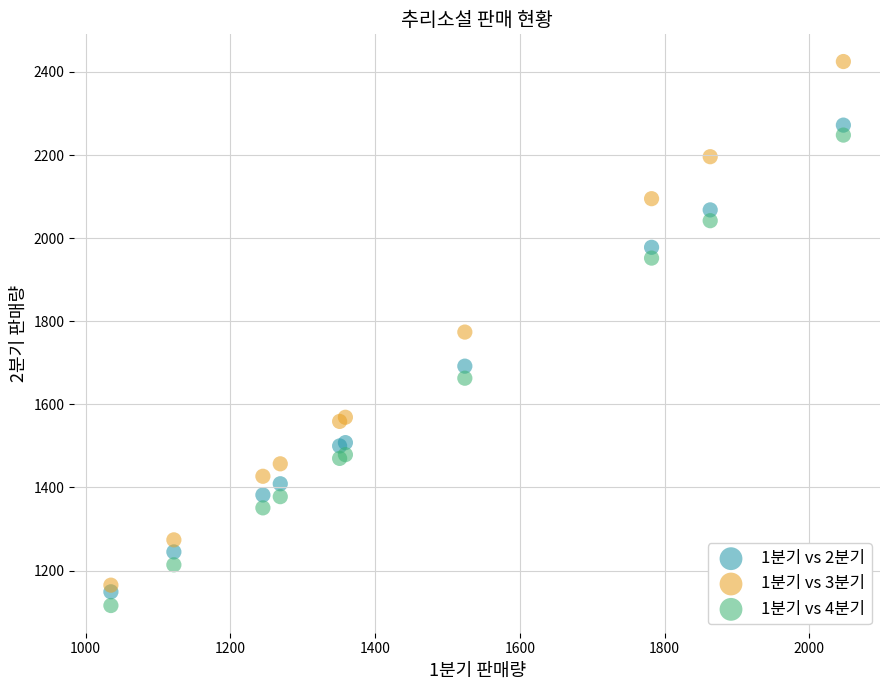

Which series has the widest spread of Y values?

1분기 vs 3분기